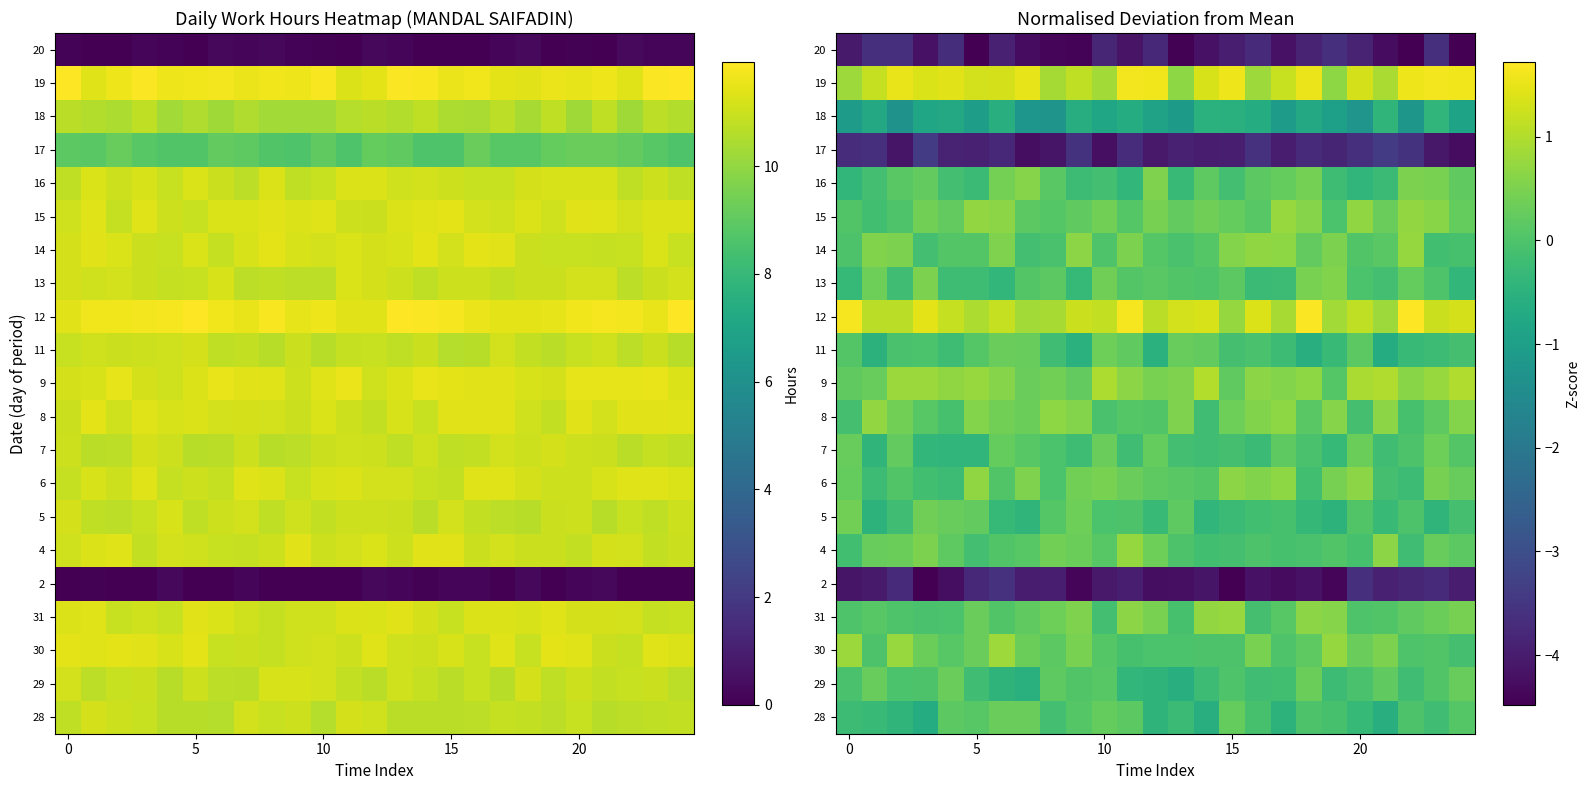

Which has a higher value, 20 or 19?

19